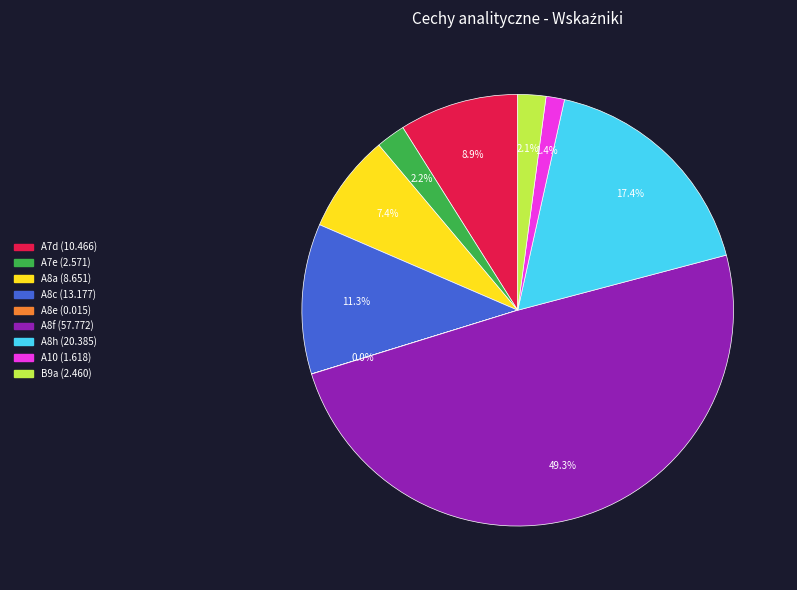

Which category has the biggest portion of the pie?

A8f